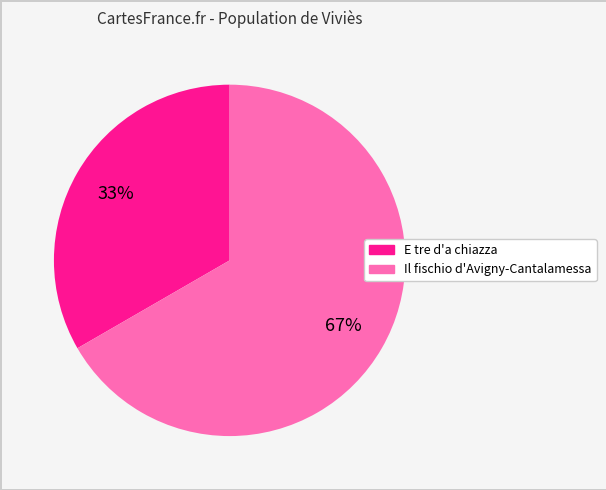

Which category accounts for the majority?

Il fischio d'Avigny-Cantalamessa